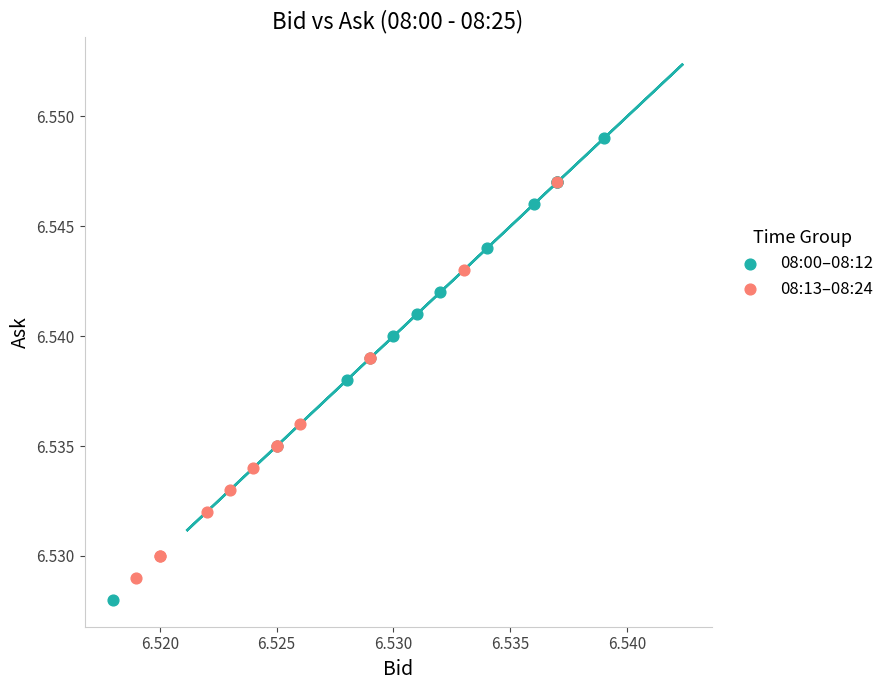

Which series has the largest Y range (max minus min)?

08:00–08:12